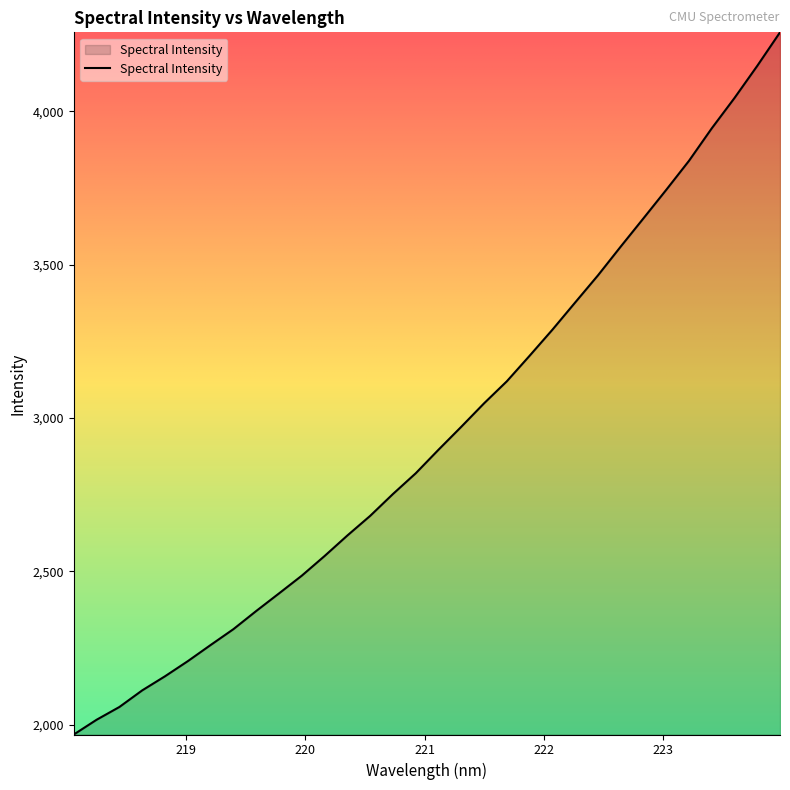

Count the number of values greater than 2896.

16